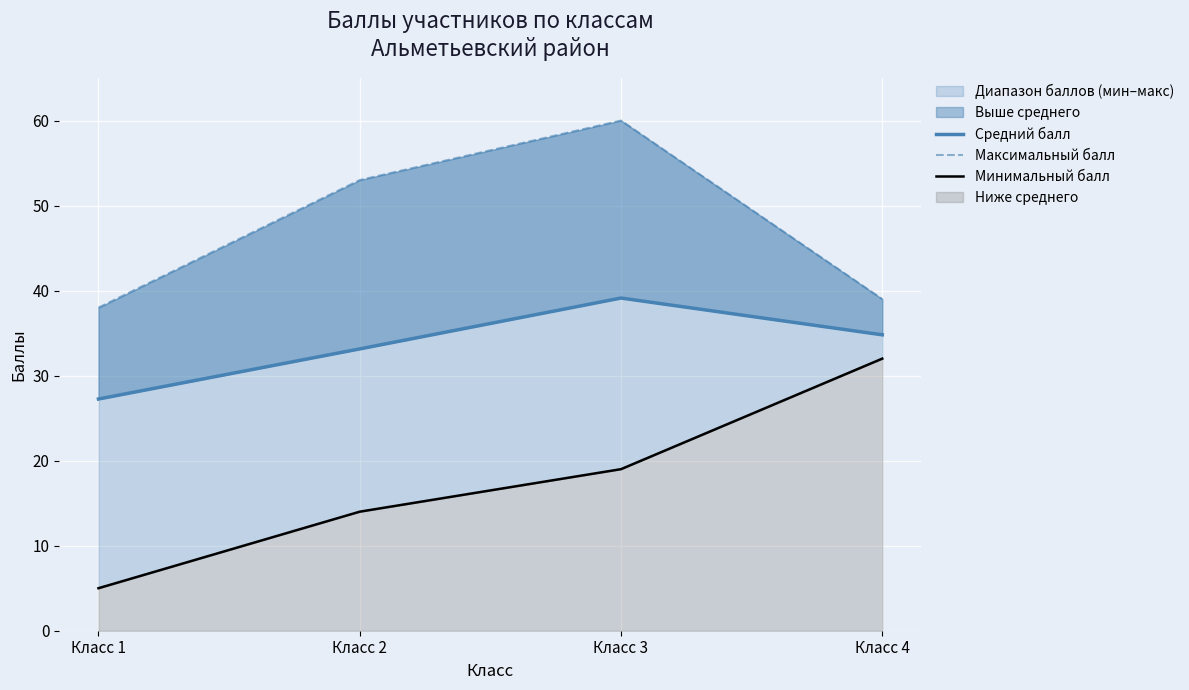

How many lines are shown in the chart?

3